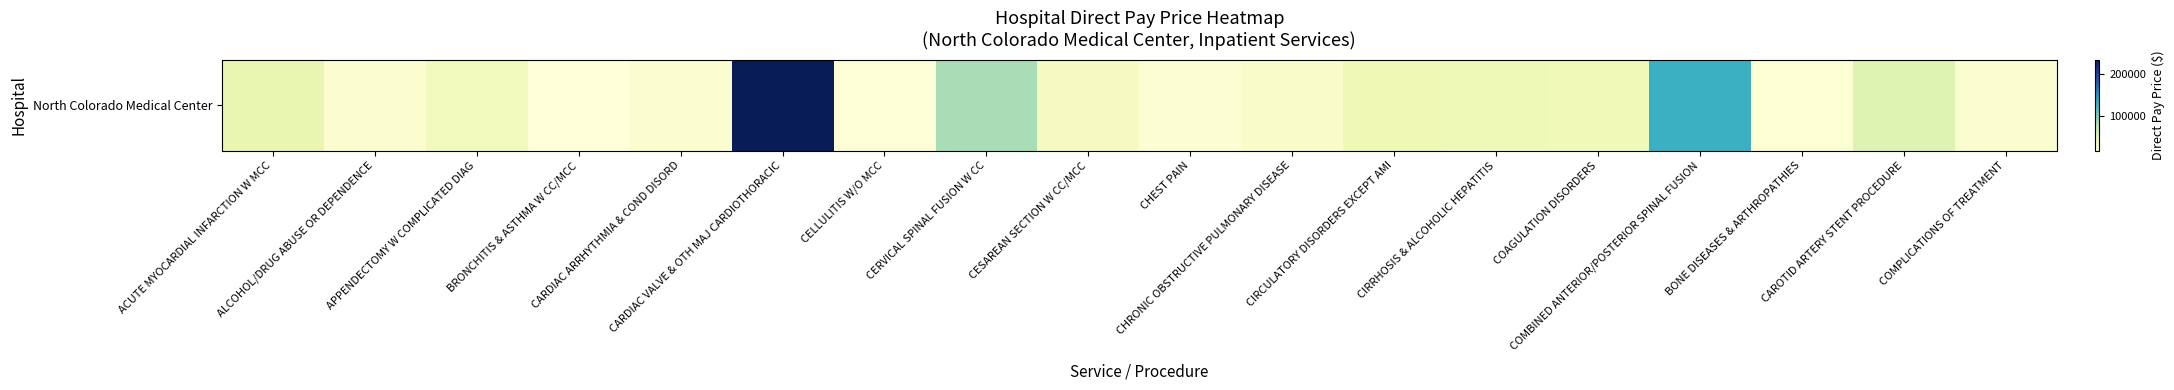

The value at CARDIAC ARRHYTHMIA & COND DISORD is 31097. True or false?

False